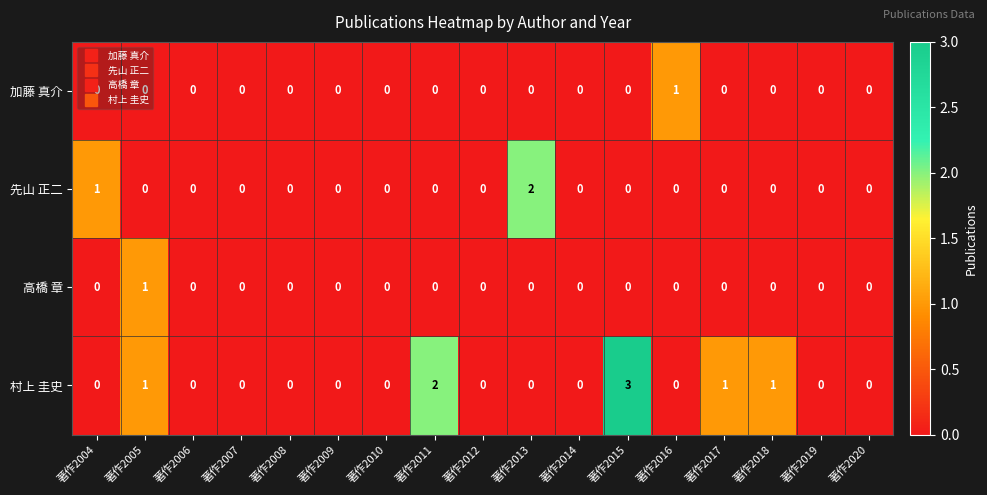

The value of 先山 正二 at 著作2008 is -1. True or false?

False